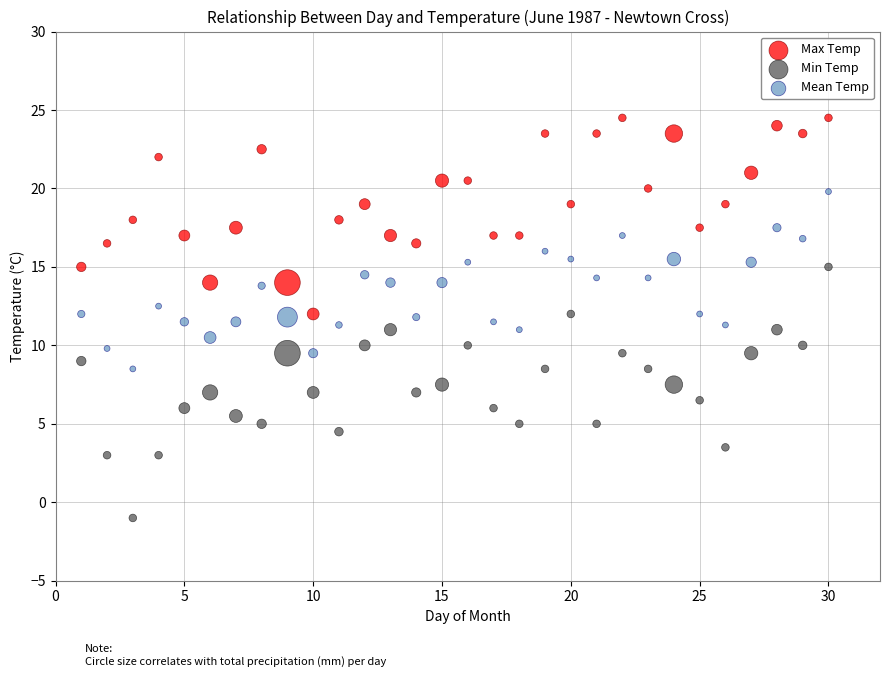

Which series reaches the maximum Y coordinate?

Max Temp